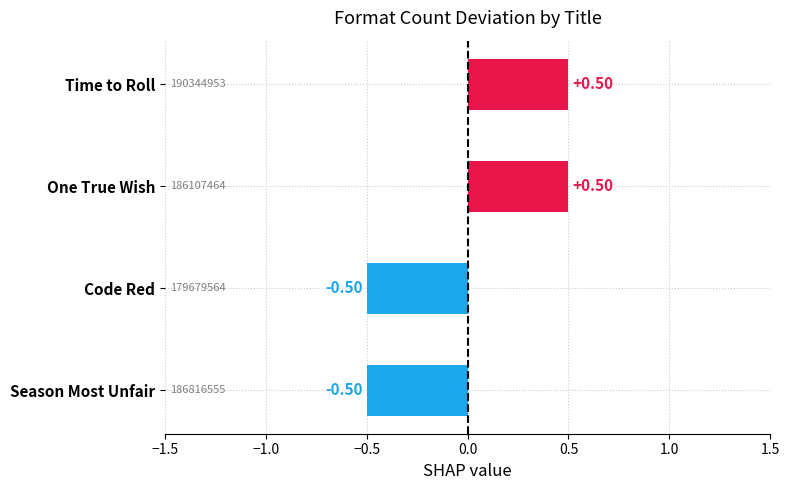

Which has a higher value, Time to Roll or Season Most Unfair?

Time to Roll